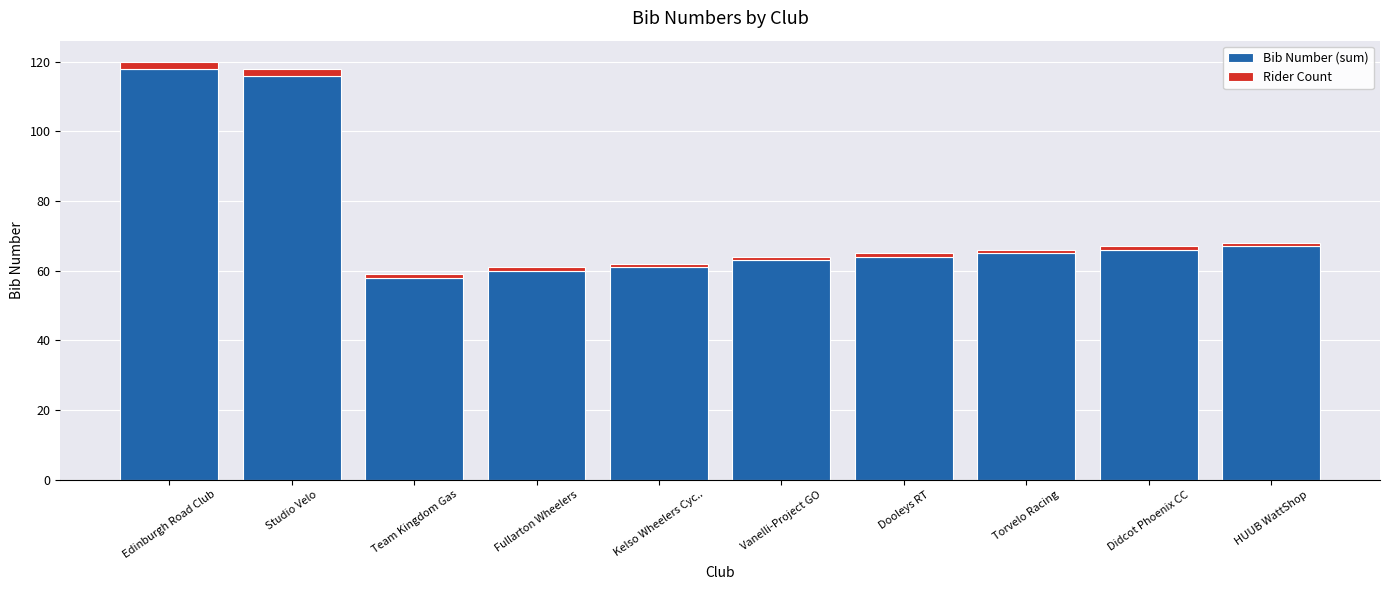

What is the maximum value for Bib Number (sum)?

118